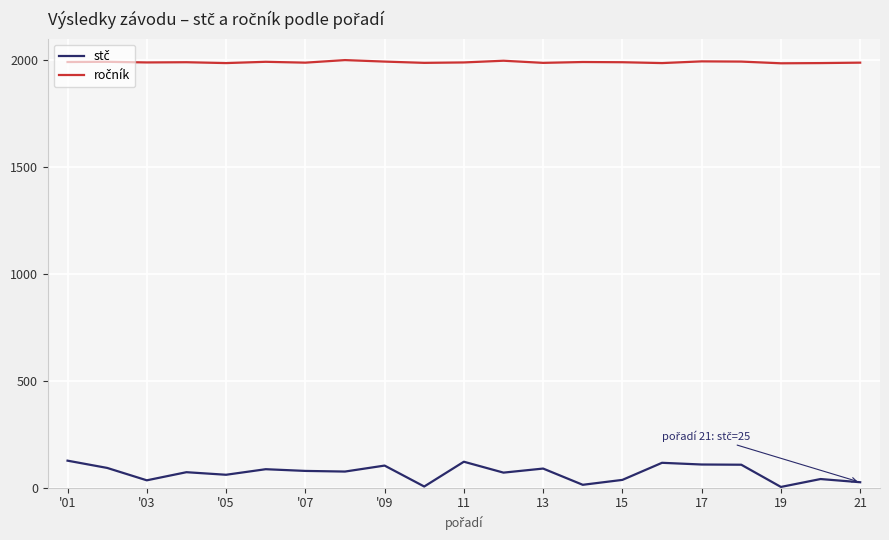

What is the greatest value displayed?

2001